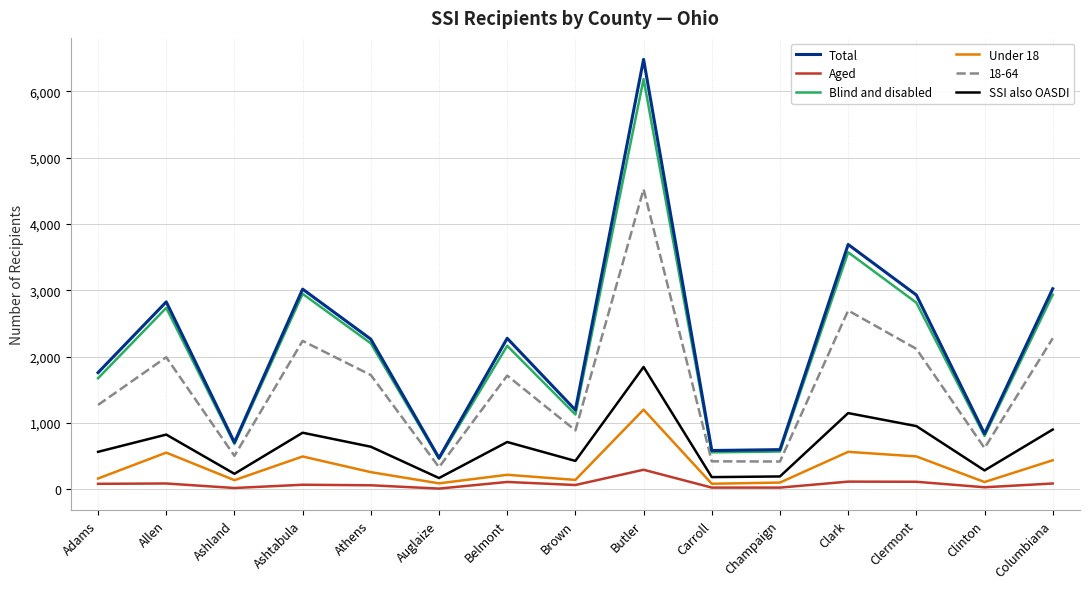

At which label does Total first exceed 2265?

Allen